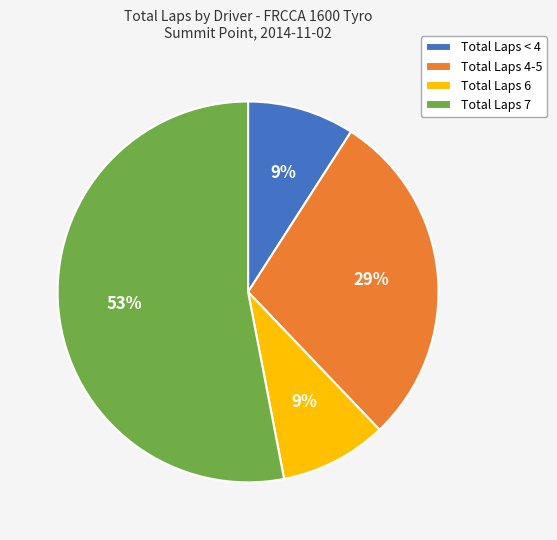

Which has a higher value, Total Laps 6 or Total Laps 7?

Total Laps 7